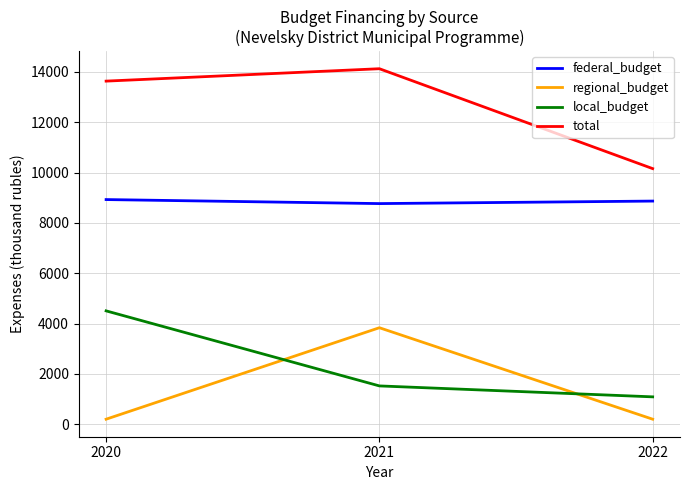

The value of local_budget at 2020 is 902.1. True or false?

False